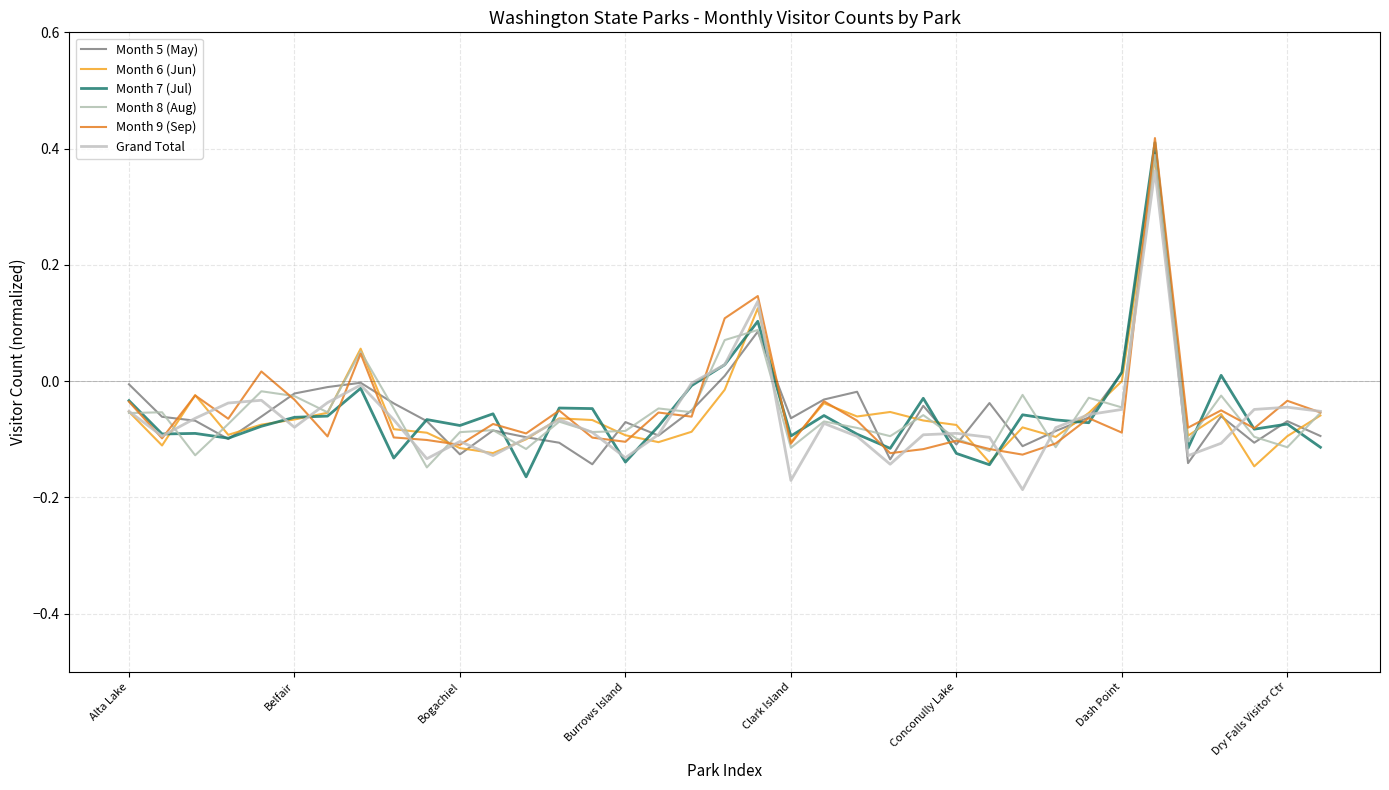

How many values in the Month 6 (Jun) series are below 0?

34